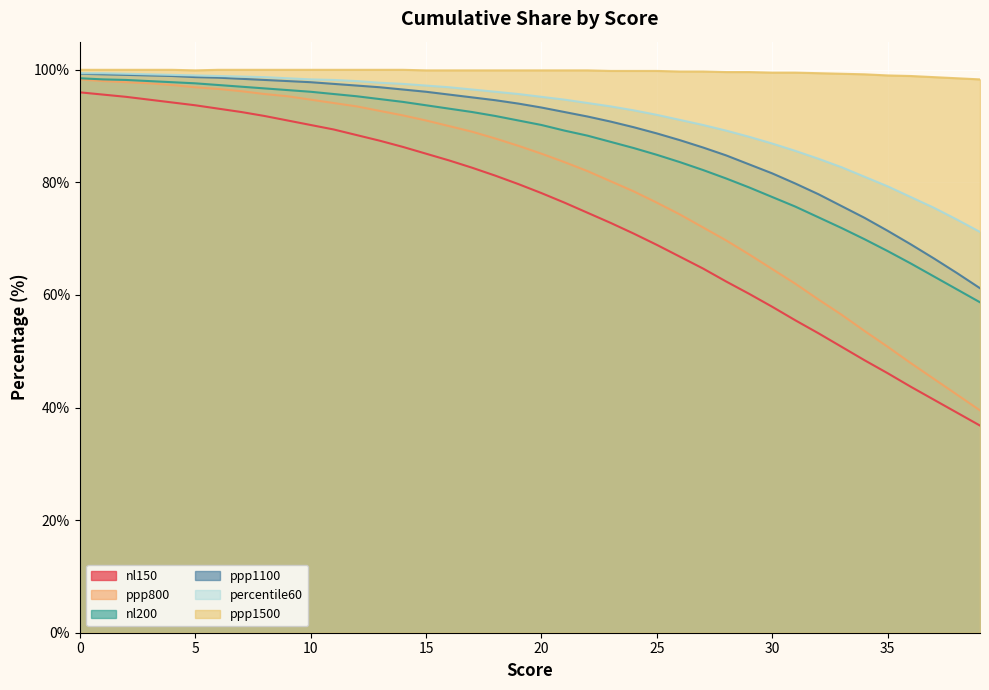

Reading left to right, transcribe all the data shown in this chart.

nl200: 0=98.5	1=98.3	2=98.2	3=98.0	4=97.8	5=97.6	6=97.3	7=97.0	8=96.7	9=96.4	10=96.1	11=95.7	12=95.3	13=94.8	14=94.3	15=93.7	16=93.1	17=92.5	18=91.8	19=91.0	20=90.2	21=89.2	22=88.3	23=87.2	24=86.1	25=84.9	26=83.6	27=82.2	28=80.7	29=79.1	30=77.4	31=75.7	32=73.8	33=71.9	34=69.9	35=67.8	36=65.6	37=63.3	38=61.0	39=58.7
percentile60: 0=99.4	1=99.4	2=99.3	3=99.2	4=99.1	5=99.0	6=98.9	7=98.8	8=98.7	9=98.5	10=98.3	11=98.2	12=98.0	13=97.7	14=97.5	15=97.2	16=96.9	17=96.5	18=96.1	19=95.7	20=95.2	21=94.7	22=94.1	23=93.5	24=92.8	25=92.0	26=91.1	27=90.2	28=89.2	29=88.1	30=86.9	31=85.6	32=84.2	33=82.7	34=81.0	35=79.3	36=77.4	37=75.5	38=73.4	39=71.2
ppp1100: 0=99.3	1=99.2	2=99.1	3=99.0	4=98.9	5=98.7	6=98.6	7=98.4	8=98.2	9=98.0	10=97.8	11=97.5	12=97.2	13=96.9	14=96.5	15=96.1	16=95.6	17=95.1	18=94.6	19=94.0	20=93.3	21=92.5	22=91.7	23=90.8	24=89.8	25=88.7	26=87.5	27=86.2	28=84.8	29=83.2	30=81.6	31=79.8	32=77.9	33=75.8	34=73.7	35=71.4	36=69.0	37=66.5	38=63.9	39=61.2
nl150: 0=96.0	1=95.6	2=95.2	3=94.7	4=94.2	5=93.7	6=93.1	7=92.5	8=91.8	9=91.0	10=90.2	11=89.4	12=88.4	13=87.4	14=86.3	15=85.1	16=83.9	17=82.6	18=81.2	19=79.7	20=78.1	21=76.4	22=74.6	23=72.8	24=70.9	25=68.9	26=66.8	27=64.7	28=62.4	29=60.2	30=57.9	31=55.5	32=53.2	33=50.8	34=48.4	35=46.1	36=43.7	37=41.4	38=39.1	39=36.8
ppp1500: 0=100.0	1=100.0	2=100.0	3=100.0	4=100.0	5=99.9	6=100.0	7=100.0	8=100.0	9=100.0	10=100.0	11=100.0	12=100.0	13=100.0	14=100.0	15=99.9	16=99.9	17=99.9	18=99.9	19=99.9	20=99.9	21=99.9	22=99.9	23=99.8	24=99.8	25=99.8	26=99.7	27=99.7	28=99.6	29=99.6	30=99.5	31=99.5	32=99.4	33=99.3	34=99.2	35=99.0	36=98.9	37=98.7	38=98.5	39=98.3
ppp800: 0=98.3	1=98.0	2=97.8	3=97.6	4=97.3	5=96.9	6=96.6	7=96.2	8=95.7	9=95.3	10=94.7	11=94.1	12=93.5	13=92.7	14=91.9	15=91.0	16=90.0	17=89.0	18=87.8	19=86.5	20=85.1	21=83.6	22=82.0	23=80.2	24=78.4	25=76.4	26=74.3	27=72.0	28=69.7	29=67.2	30=64.6	31=62.0	32=59.2	33=56.5	34=53.6	35=50.8	36=47.9	37=45.1	38=42.3	39=39.5